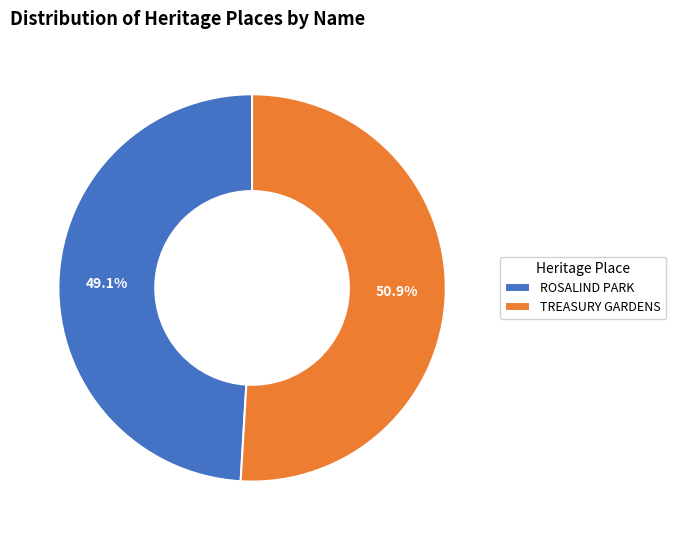

Combined, do TREASURY GARDENS and ROSALIND PARK account for over 50%?

Yes